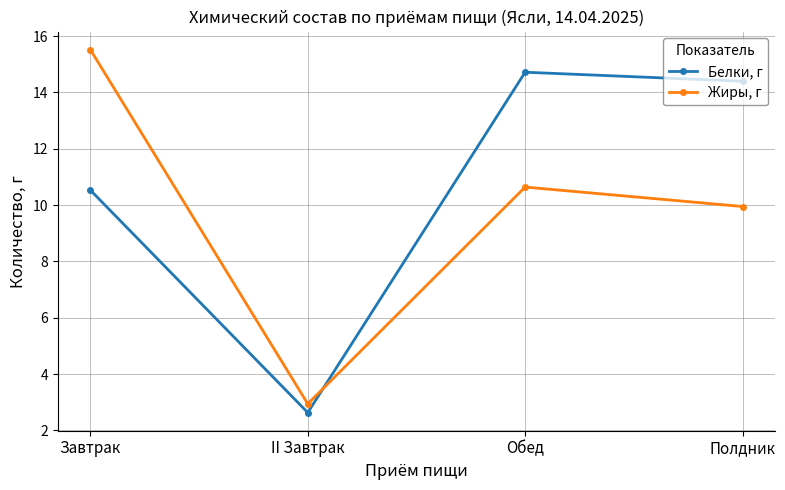

Is it true that Жиры, г equals 10.6 at Обед?

True